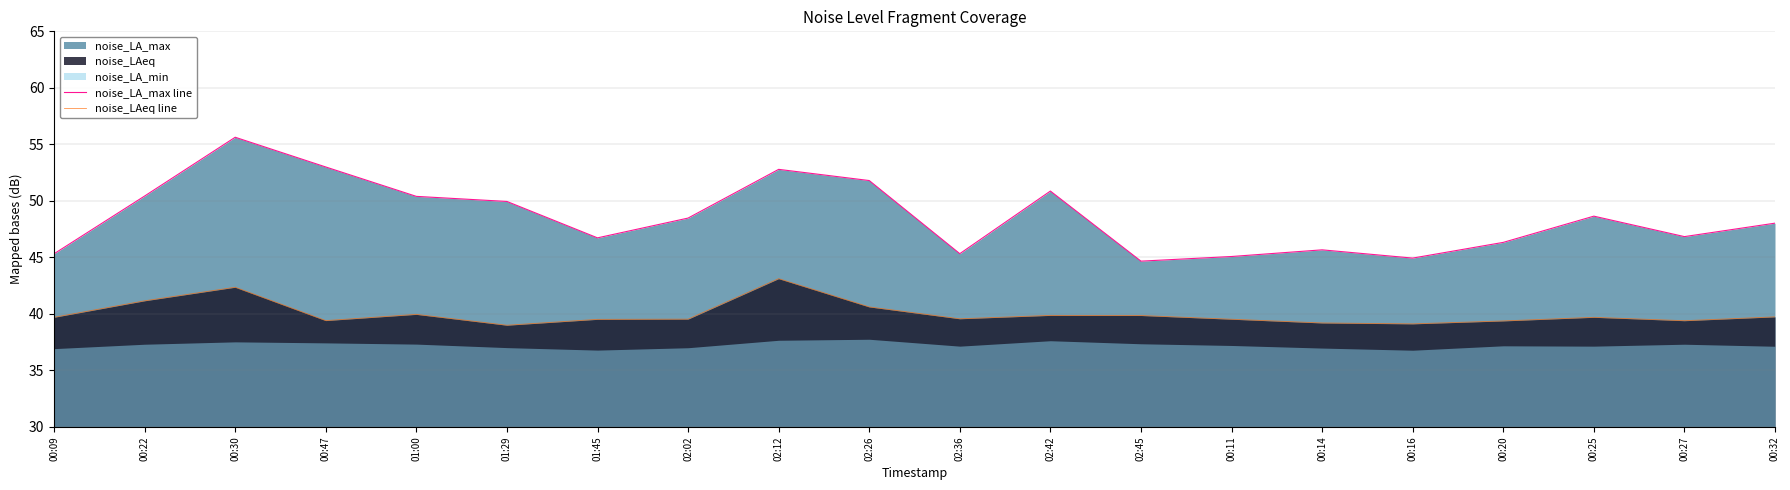

Where is noise_LAeq line nearest to the value 41?

00:22